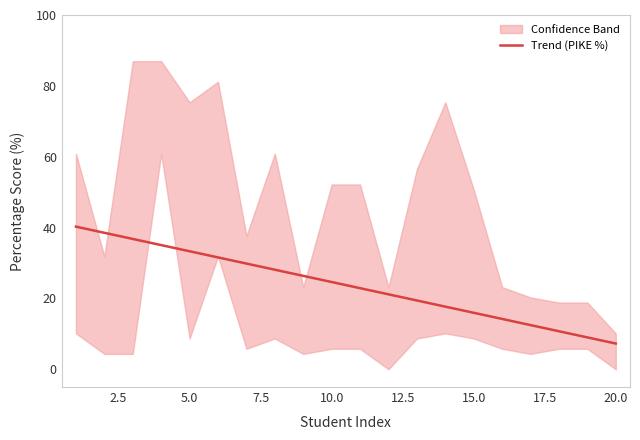

What is the maximum value for Trend (PIKE %)?

40.3